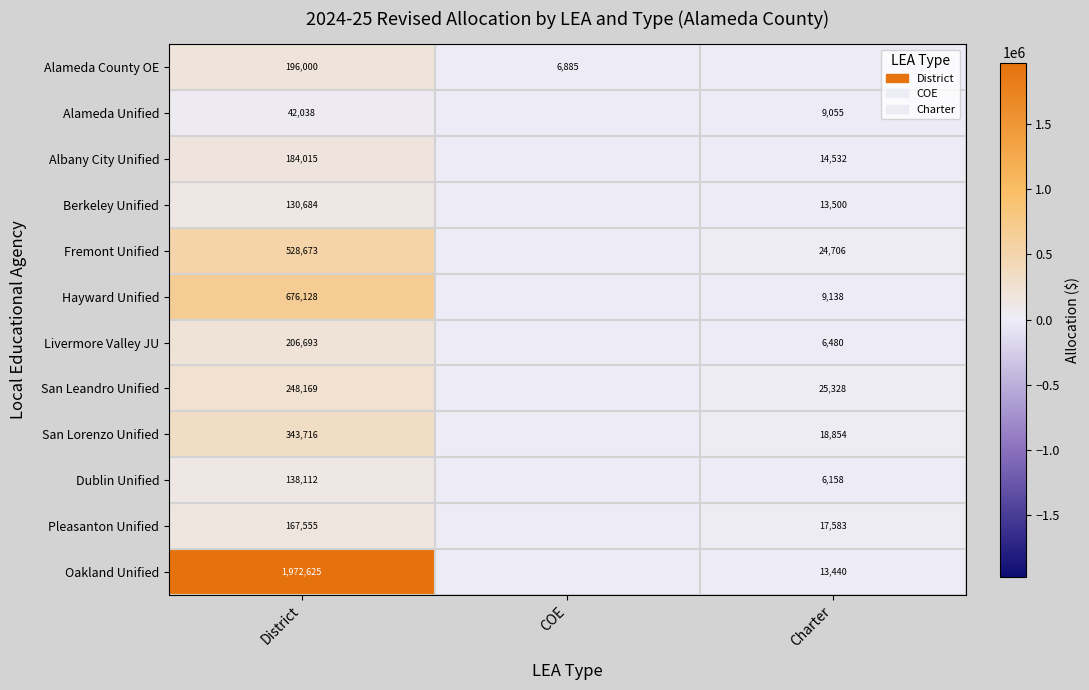

The Albany City Unified series shows 7320 at Charter. True or false?

False